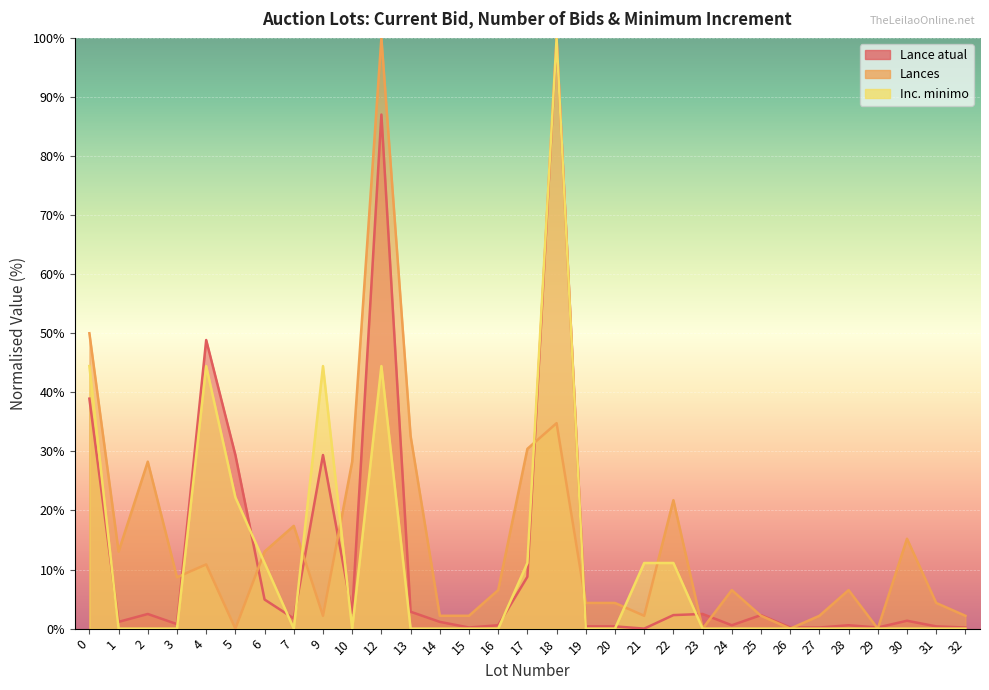

Reading right to left, list all the values displayed in this chart.

Lance atual: 32=0.2	31=0.4	30=1.3	29=0.2	28=0.6	27=0.2	26=0.2	25=2.3	24=0.6	23=2.5	22=2.3	21=0.0	20=0.4	19=0.4	18=100.0	17=8.8	16=0.6	15=0.2	14=1.1	13=2.9	12=87.0	10=2.7	9=29.4	7=1.7	6=4.9	5=29.4	4=48.9	3=0.8	2=2.5	1=1.1	0=38.9
Lances: 32=2.2	31=4.3	30=15.2	29=0.0	28=6.5	27=2.2	26=0.0	25=2.2	24=6.5	23=0.0	22=21.7	21=2.2	20=4.3	19=4.3	18=34.8	17=30.4	16=6.5	15=2.2	14=2.2	13=32.6	12=100.0	10=28.3	9=2.2	7=17.4	6=13.0	5=0.0	4=10.9	3=8.7	2=28.3	1=13.0	0=50.0
Inc. minimo: 32=0.0	31=0.0	30=0.0	29=0.0	28=0.0	27=0.0	26=0.0	25=0.0	24=0.0	23=0.0	22=11.1	21=11.1	20=0.0	19=0.0	18=100.0	17=11.1	16=0.0	15=0.0	14=0.0	13=0.0	12=44.4	10=0.0	9=44.4	7=0.0	6=11.1	5=22.2	4=44.4	3=0.0	2=0.0	1=0.0	0=44.4